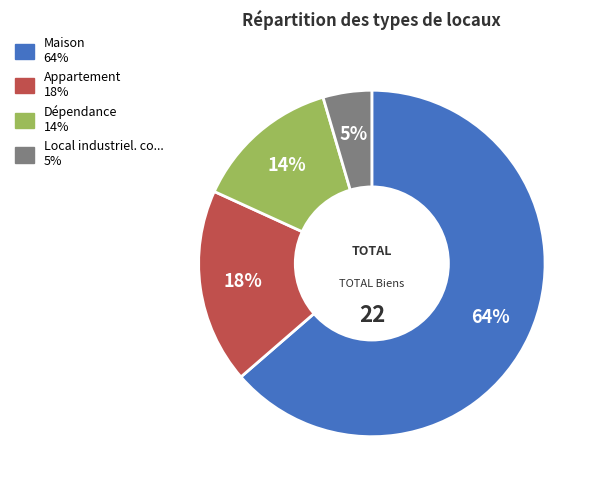

How many segments does this pie chart have?

4